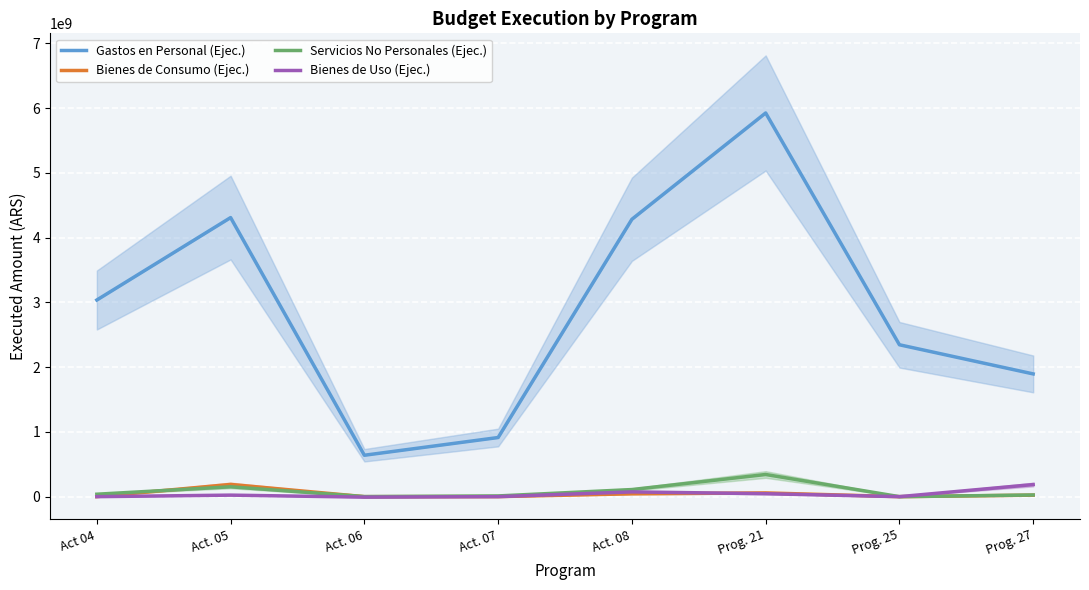

True or false: Gastos en Personal (Ejec.) and Servicios No Personales (Ejec.) cross at least once.

False